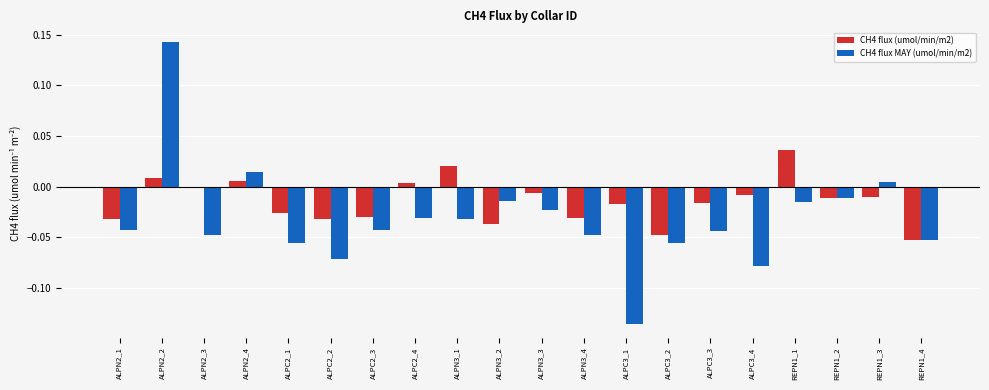

Between ALPN2_2 and ALPN3_2, which series saw the biggest shift?

CH4 flux MAY (umol/min/m2)